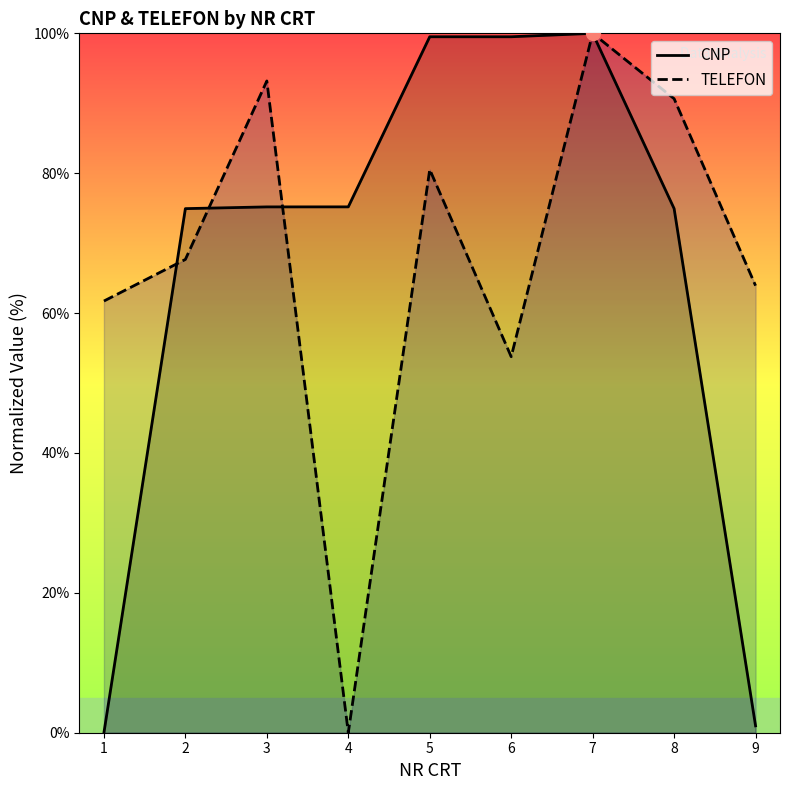

Reading left to right, list all the values displayed in this chart.

CNP: 0.0	74.9	75.2	75.2	99.5	99.5	100.0	74.9	1.0
TELEFON: 61.7	67.7	93.2	0.0	80.5	53.8	100.0	90.7	63.9